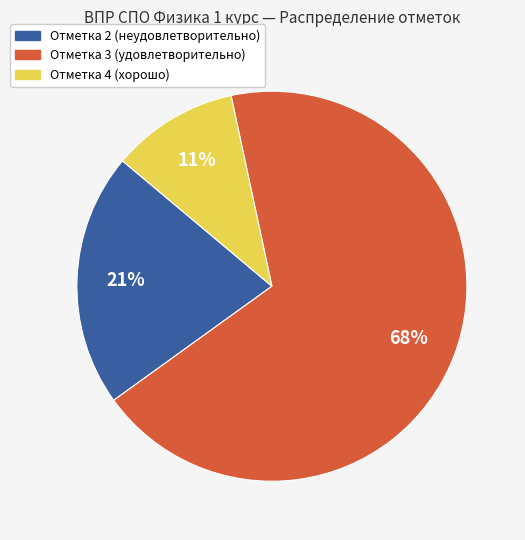

Which has a higher value, Отметка 2 or Отметка 3?

Отметка 3